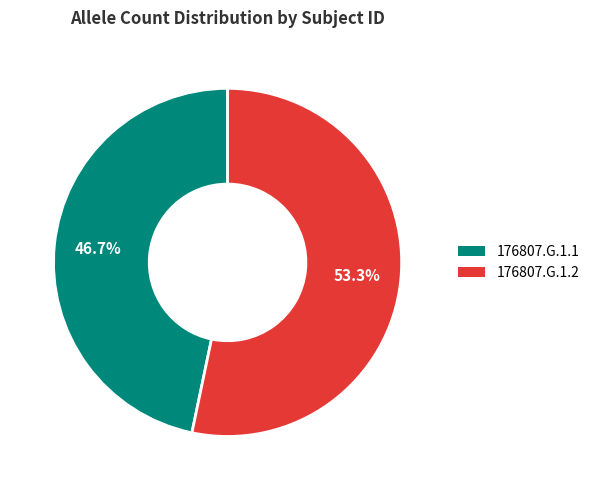

How many segments does this pie chart have?

2